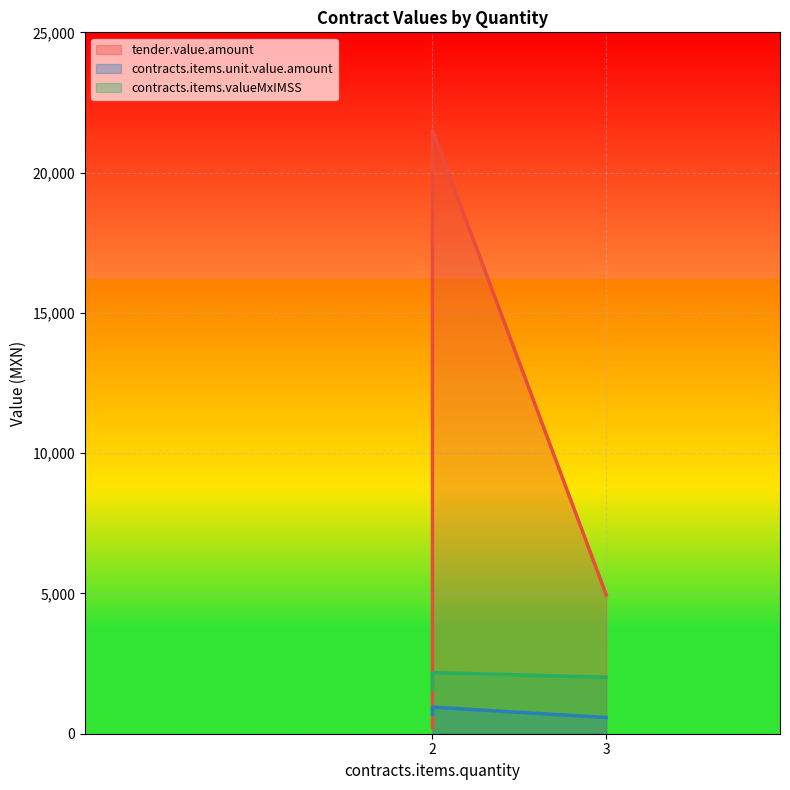

List the series in order of their peak value, lowest first.

contracts.items.unit.value.amount, contracts.items.valueMxIMSS, tender.value.amount